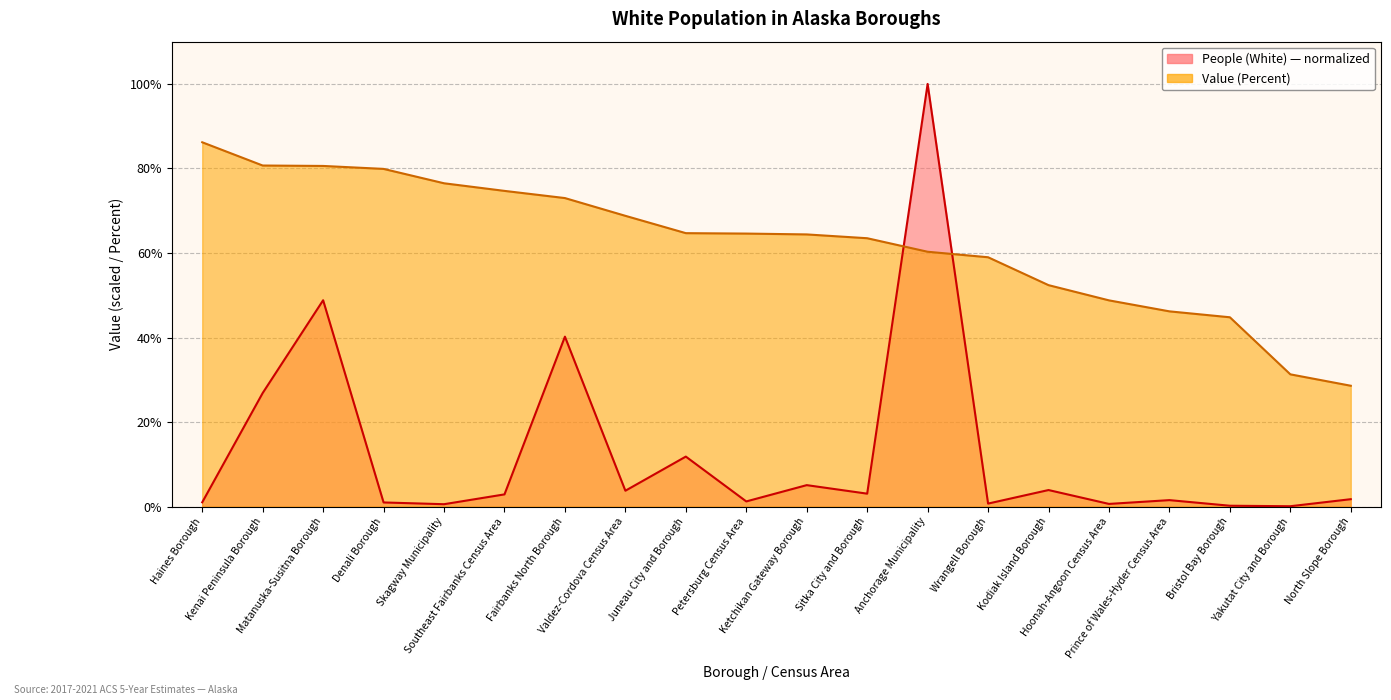

Is the value of People (White) at Prince of Wales-Hyder Census Area greater than the value of Value (Percent) at Juneau City and Borough?

No